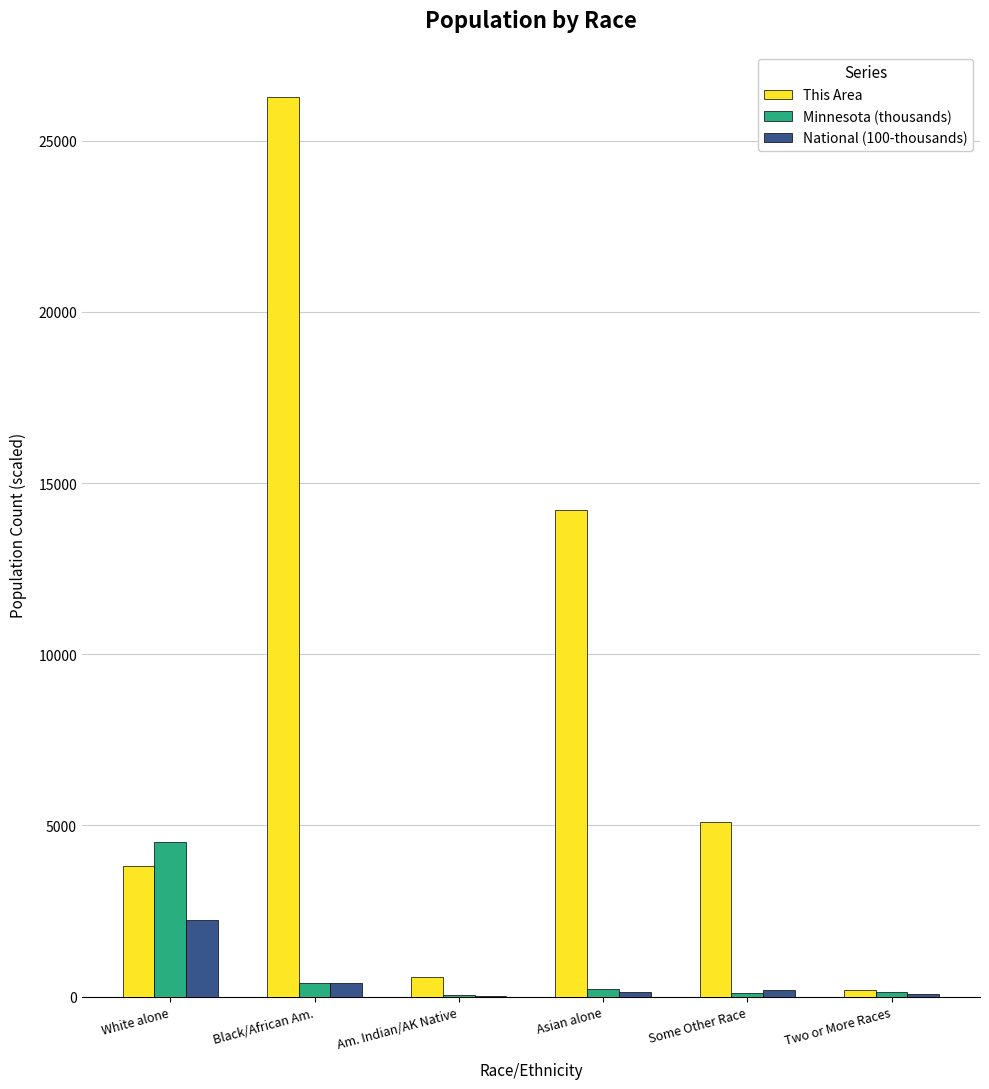

At which label does Minnesota (thousands) first exceed 234?

White alone